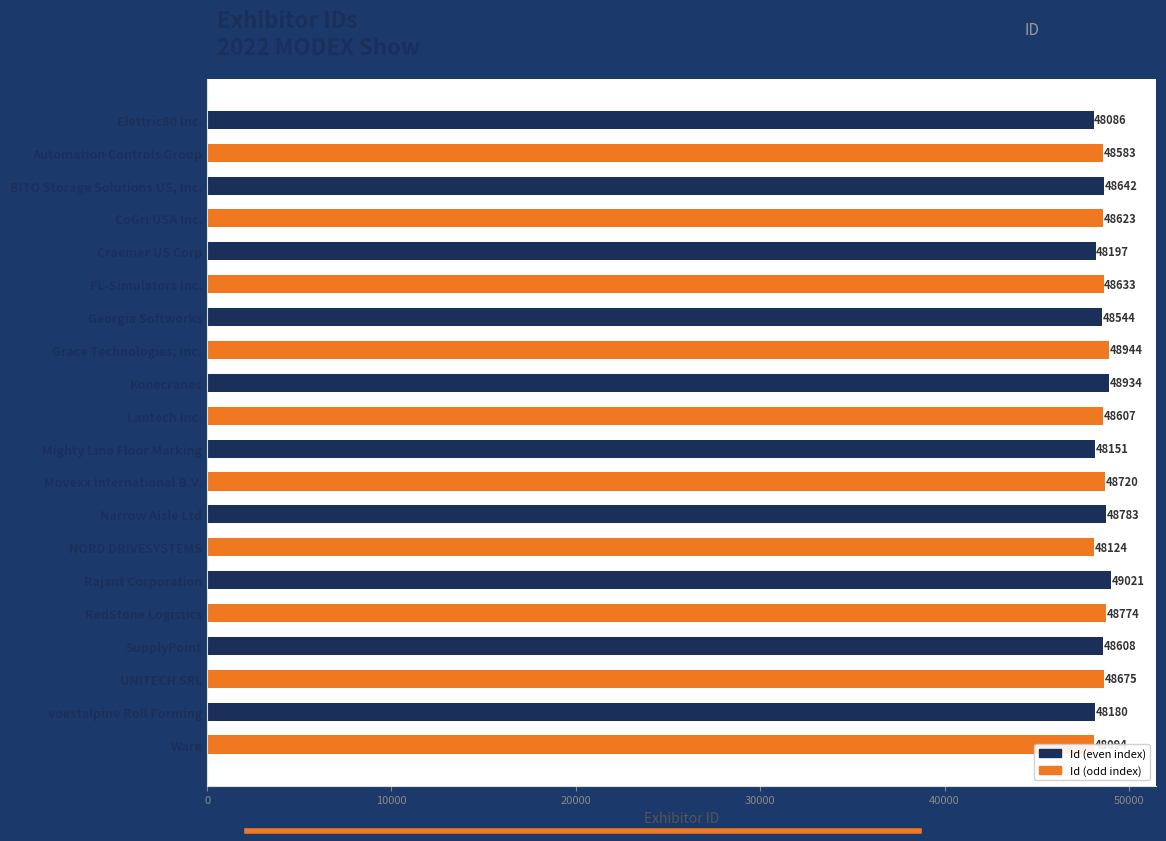

What is the change in value from Automation Controls Group to FL-Simulators Inc.?

+50